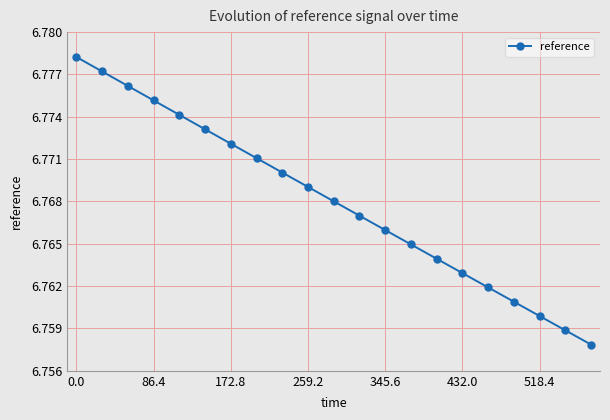

How many values are between 6 and 7?

21